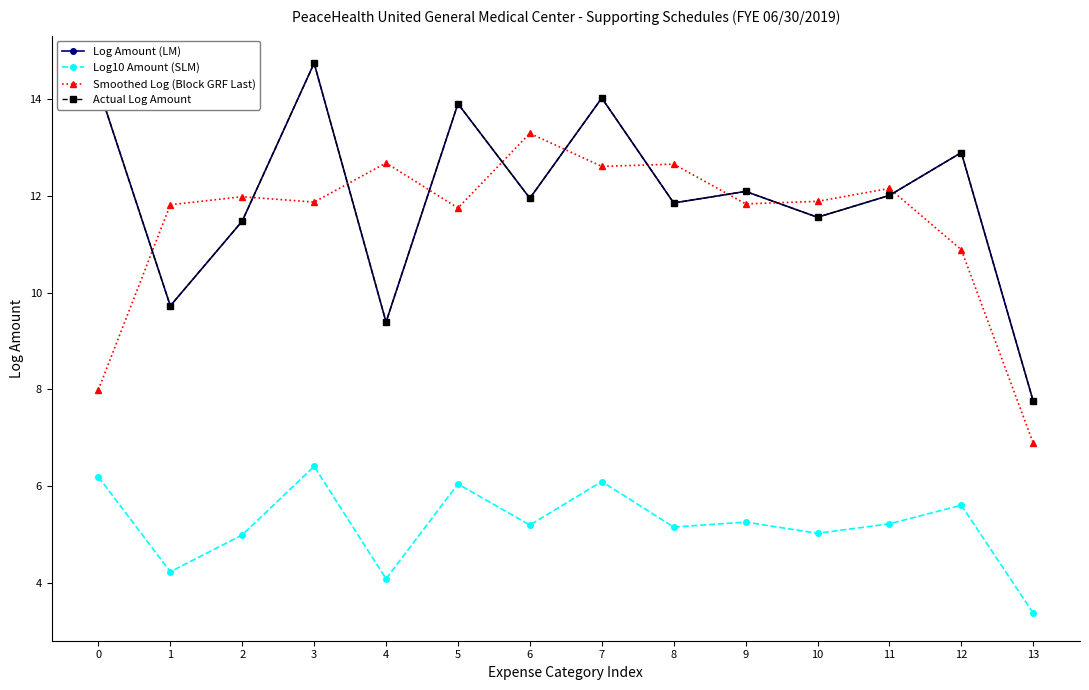

Which series ends up on top after the final intersection of Smoothed Log (Block GRF Last) and Log Amount (LM)?

Log Amount (LM)